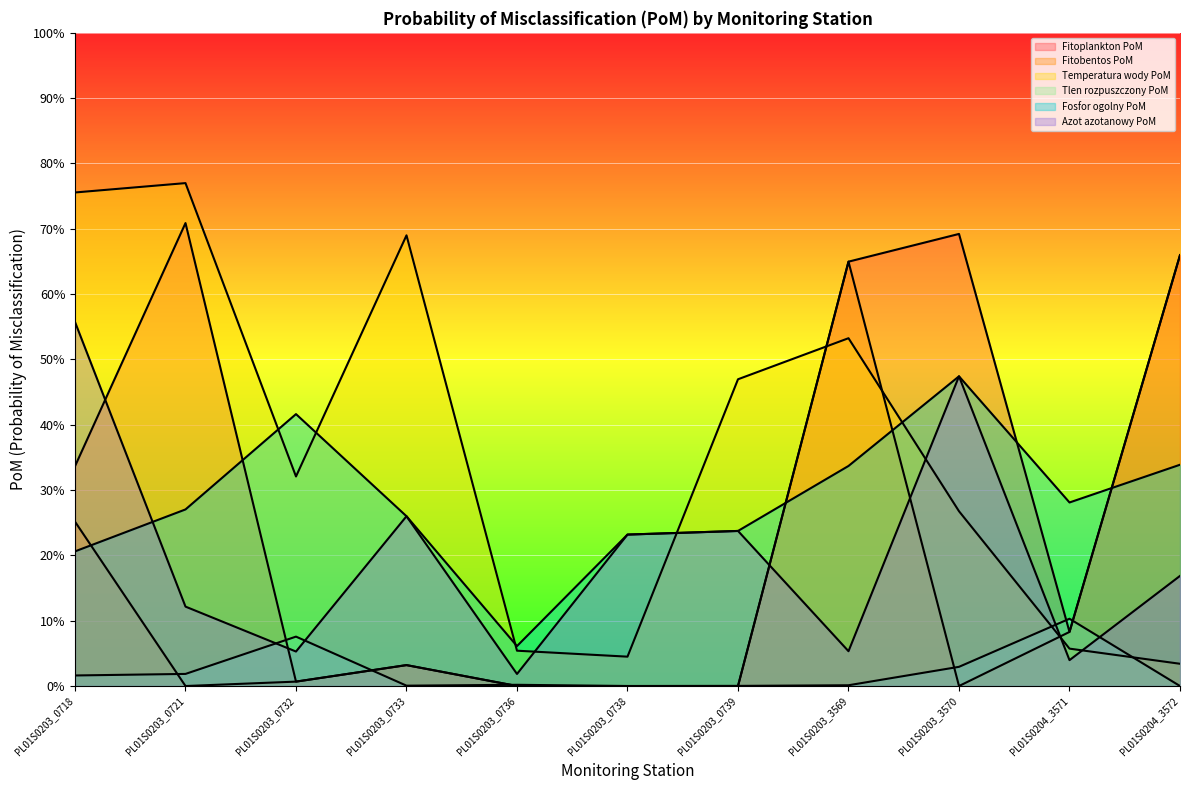

How many series are shown in this chart?

6